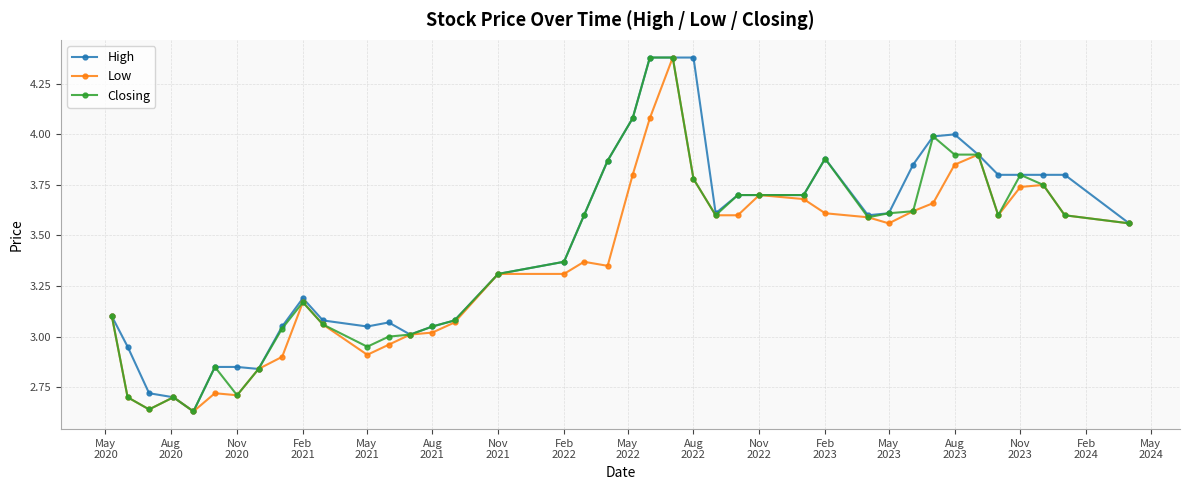

True or false: Low has more than 1 points higher than both neighbors.

True